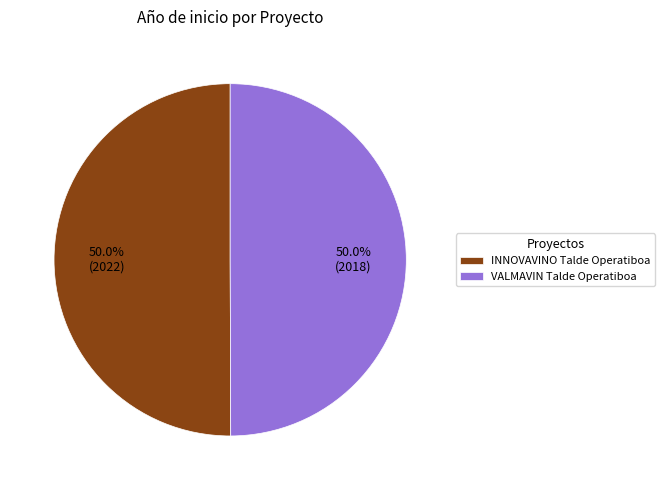

How many slices are in this pie chart?

2